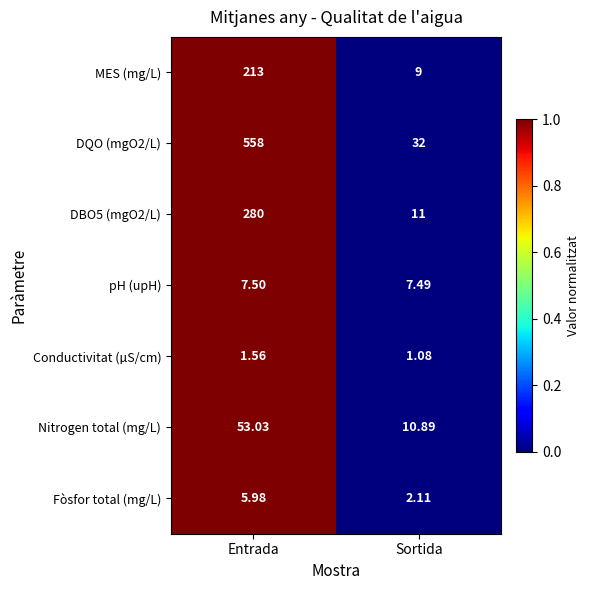

At which category is the sum across all series the highest?

Entrada